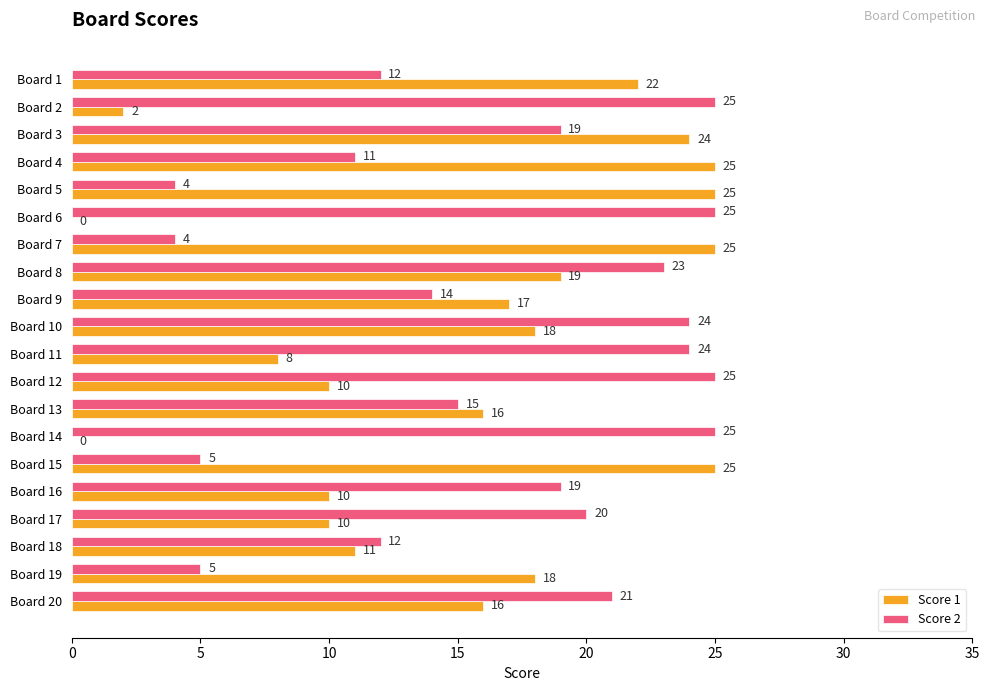

What is the highest value of the Score 1 series?

25